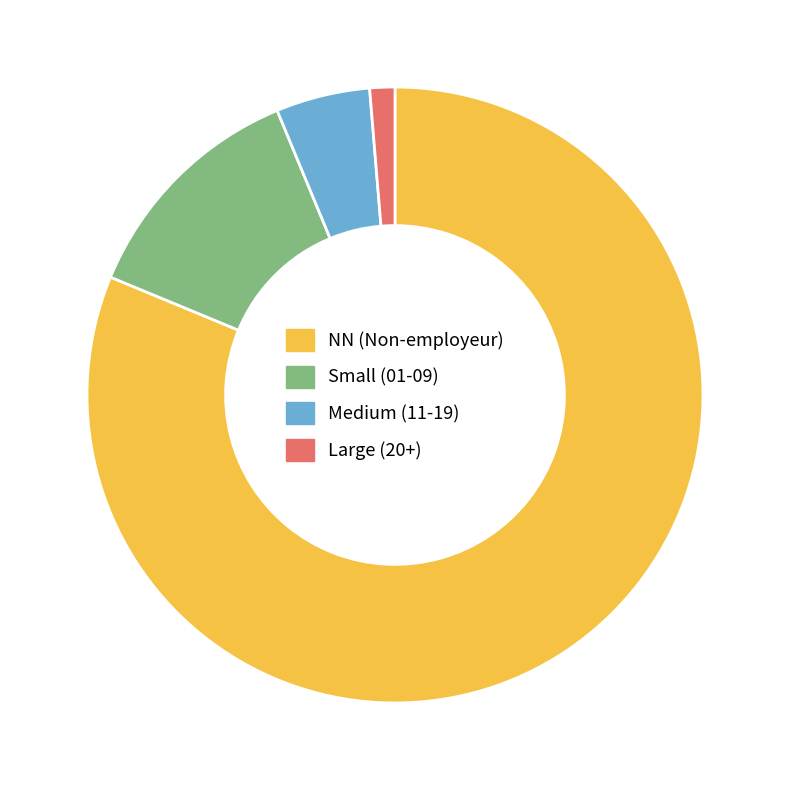

Is there a majority slice in this chart?

Yes